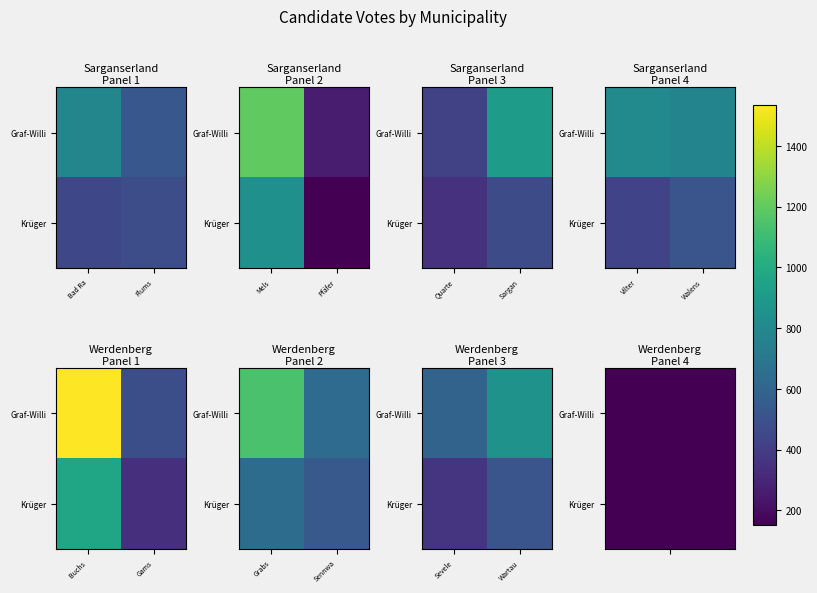

Rank the series by their average value, from lowest to highest.

Krüger, Graf-Willi